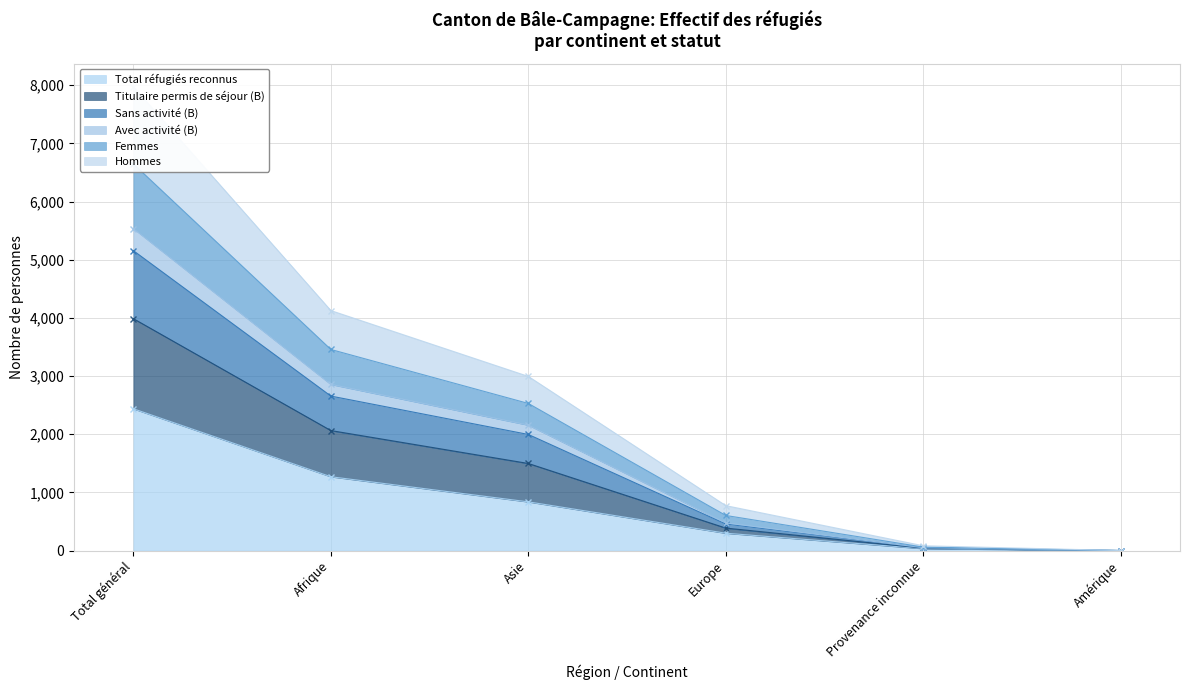

At which label does Hommes first exceed 2994?

Total général